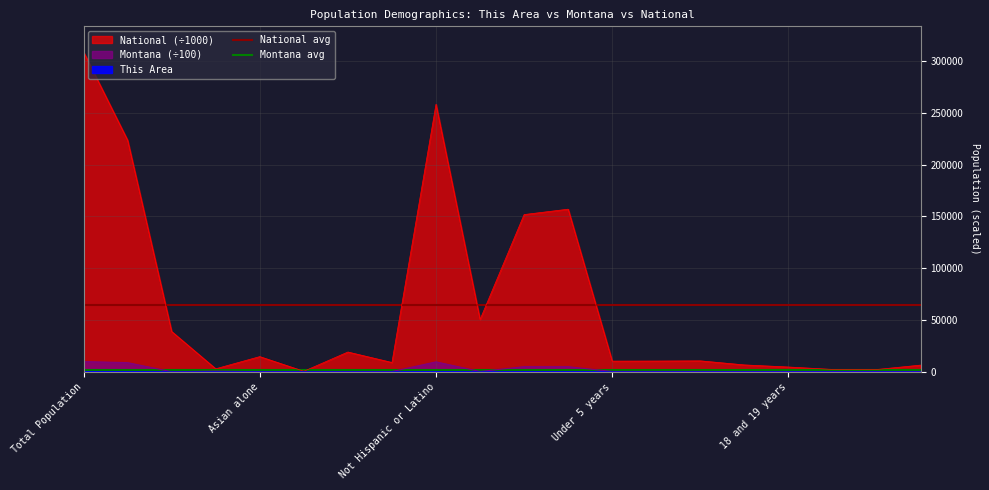

What is the minimum value for National avg?

64429.4